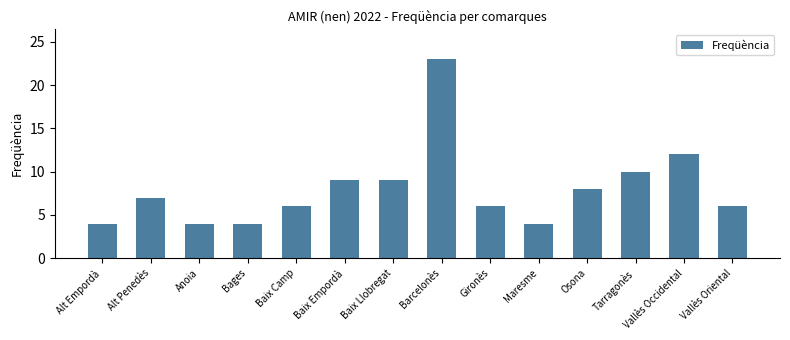

Which has a higher value, Baix Llobregat or Maresme?

Baix Llobregat